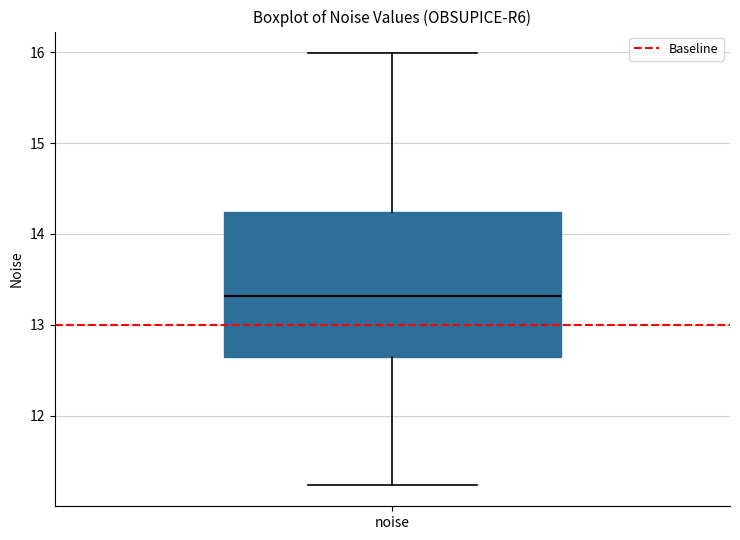

Transcribe this box plot: give where the median line is, the range the box spans, and where the two whiskers end, as read against the y-axis. The values are not printed on the chart, so give them approximately, as read against the axis.

median 13.3, box 12.6 to 14.2, whiskers 11.2 to 16.0